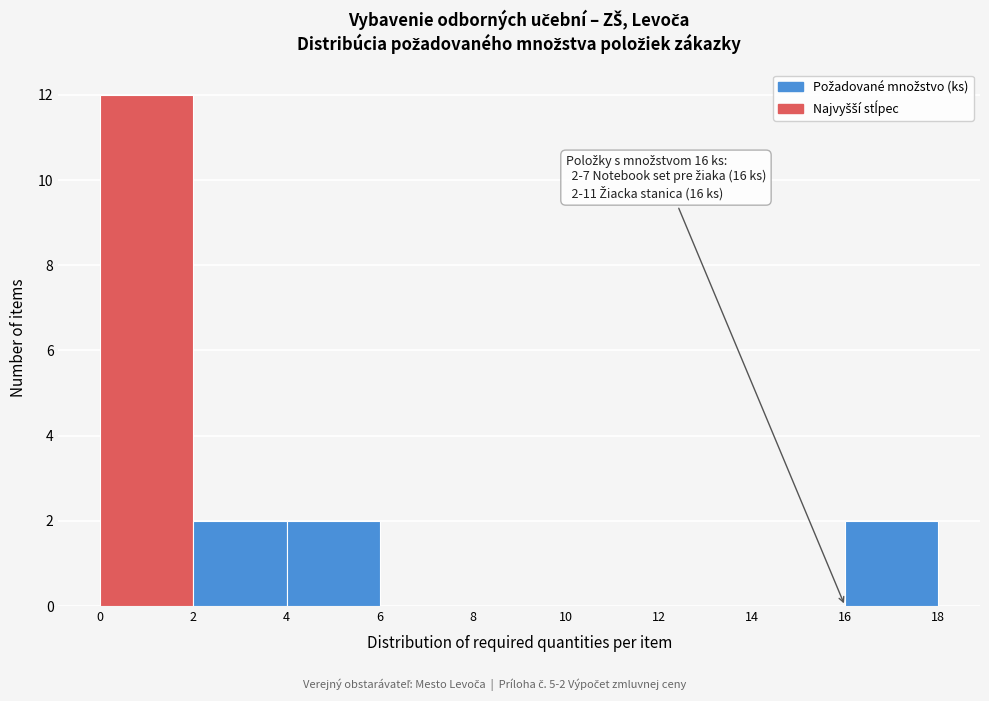

Which range on the x-axis has the tallest bar?

0 to 2